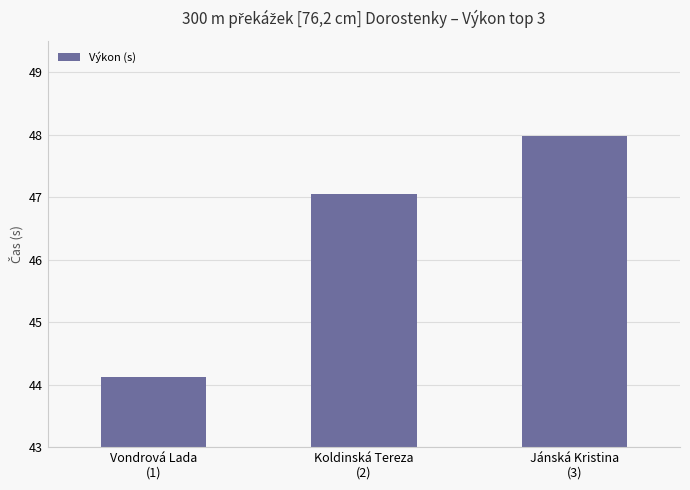

What is the sum of all values?

139.2